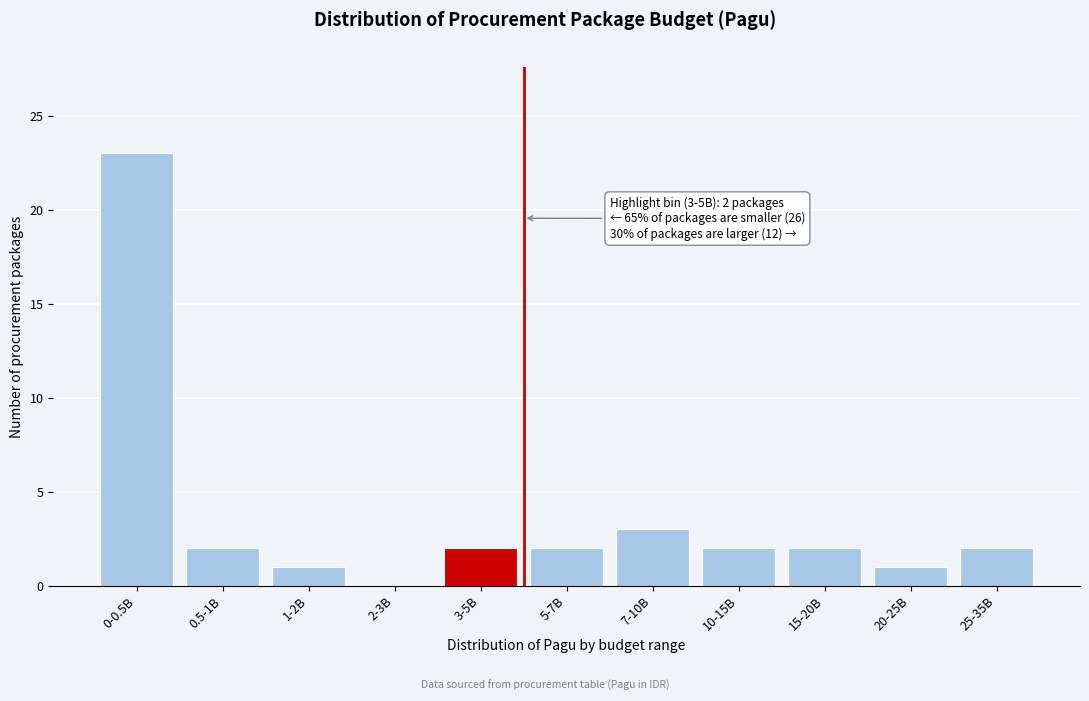

Reading right to left, extract all data points from this chart.

25-35B=2	20-25B=1	15-20B=2	10-15B=2	7-10B=3	5-7B=2	3-5B=2	2-3B=0	1-2B=1	0.5-1B=2	0-0.5B=23